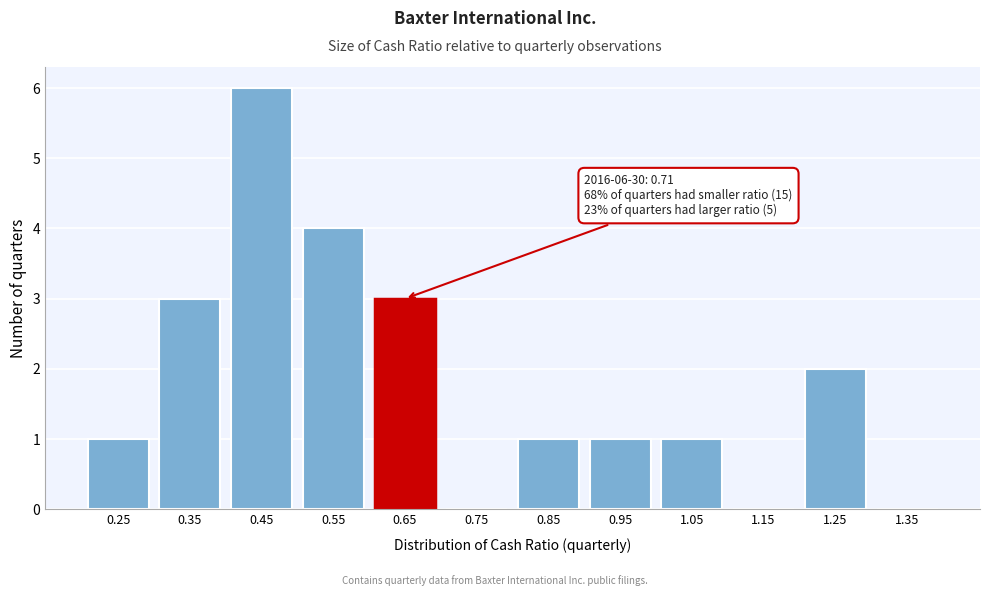

Reading right to left, list all the values displayed in this chart.

1.35=0	1.25=2	1.15=0	1.05=1	0.95=1	0.85=1	0.75=0	0.65=3	0.55=4	0.45=6	0.35=3	0.25=1